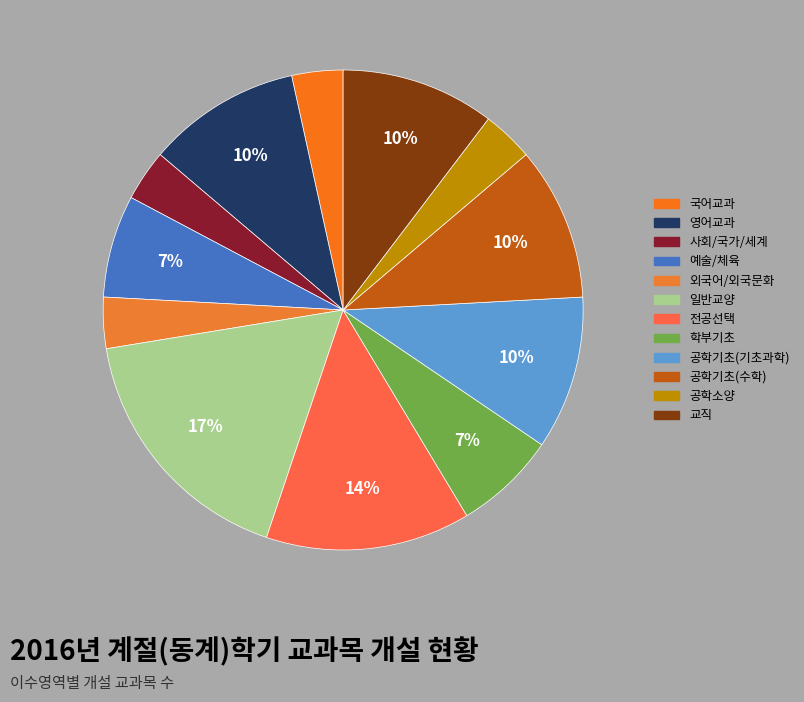

To the nearest percent, what is the difference between the largest and smallest slice percentages?

14%